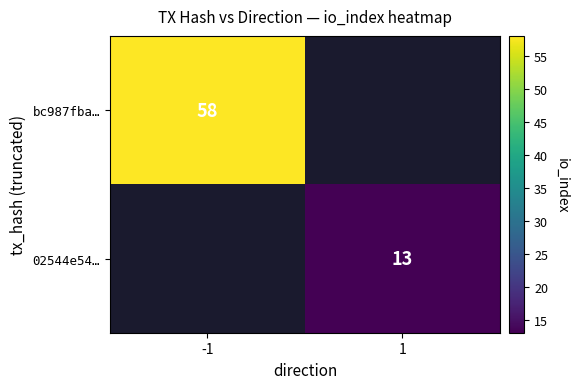

The value of 02544e54… at 1 is 13. True or false?

True